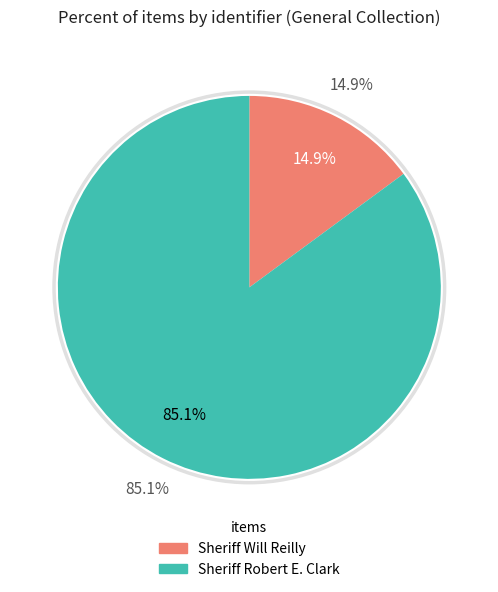

Approximately how many times larger is the value at Sheriff Robert E. Clark compared to Sheriff Will Reilly?

5.7